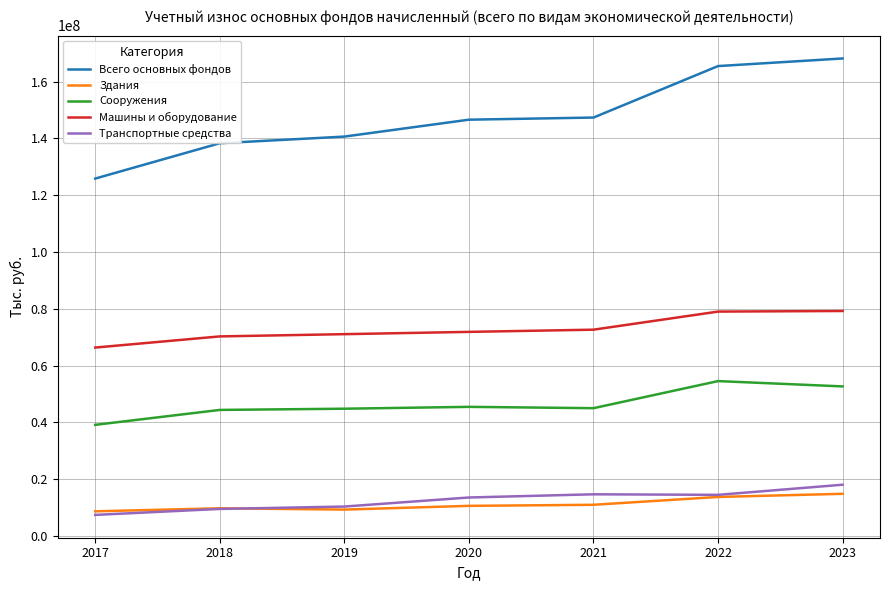

The value of Транспортные средства at 2017 is 7468260. True or false?

True